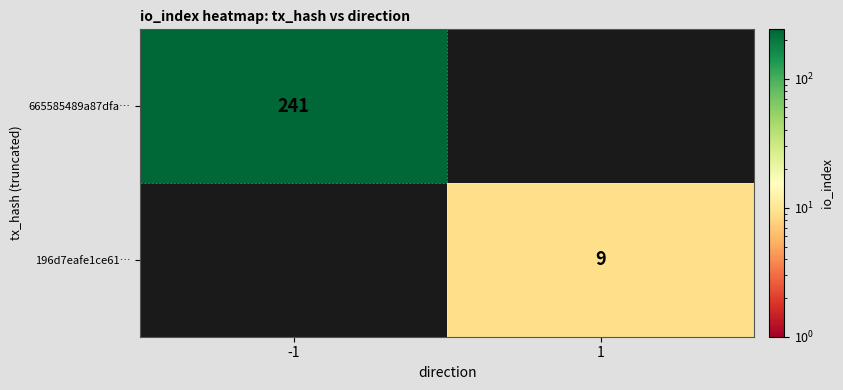

Is the value of 196d7eafe1ce61… at 1 greater than the value of 665585489a87dfa… at -1?

No